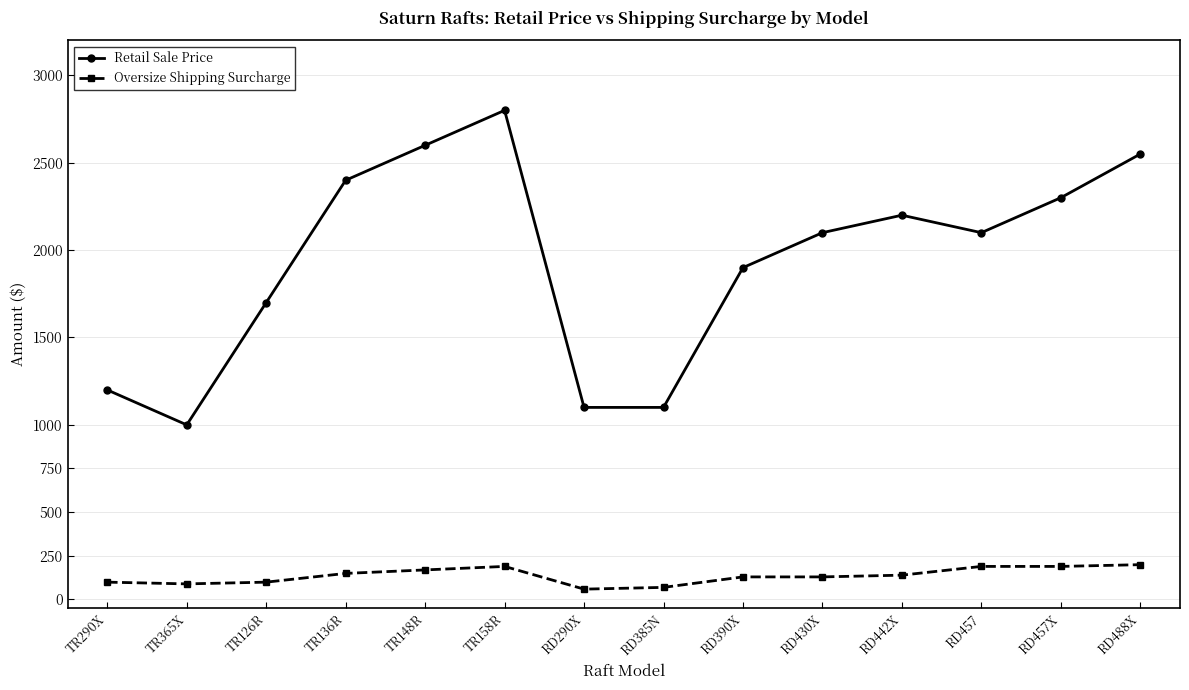

What is the spread (max minus min) of values at TR148R?

2430